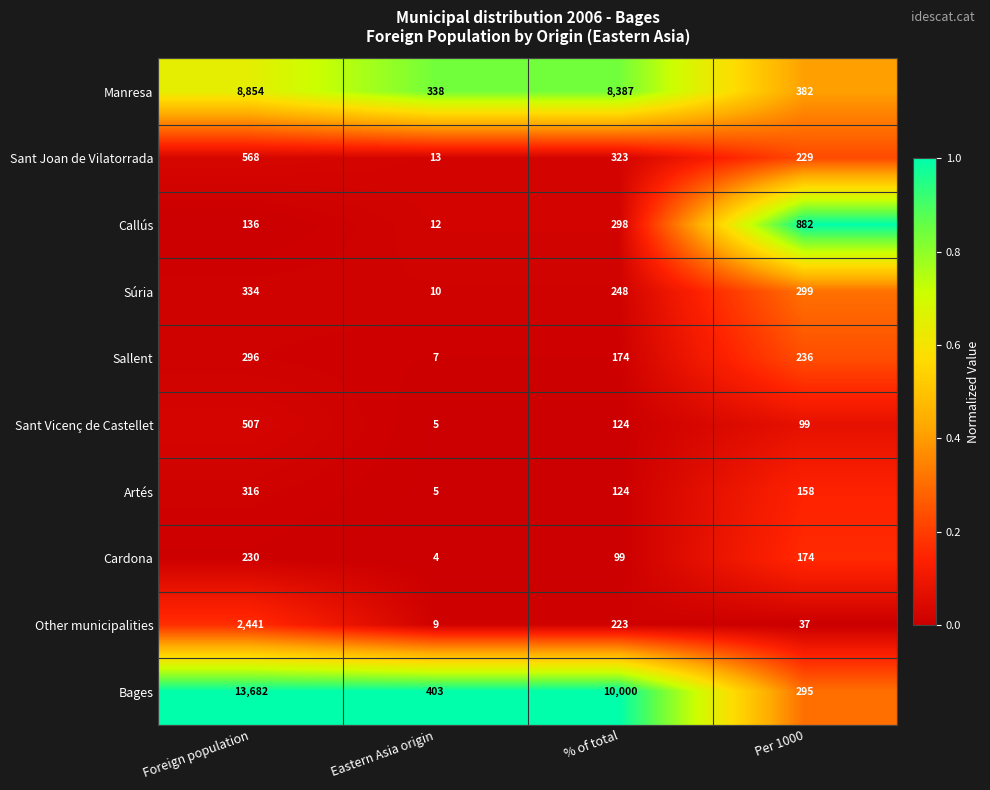

Is it true that Callús equals 4 at Eastern Asia origin?

False